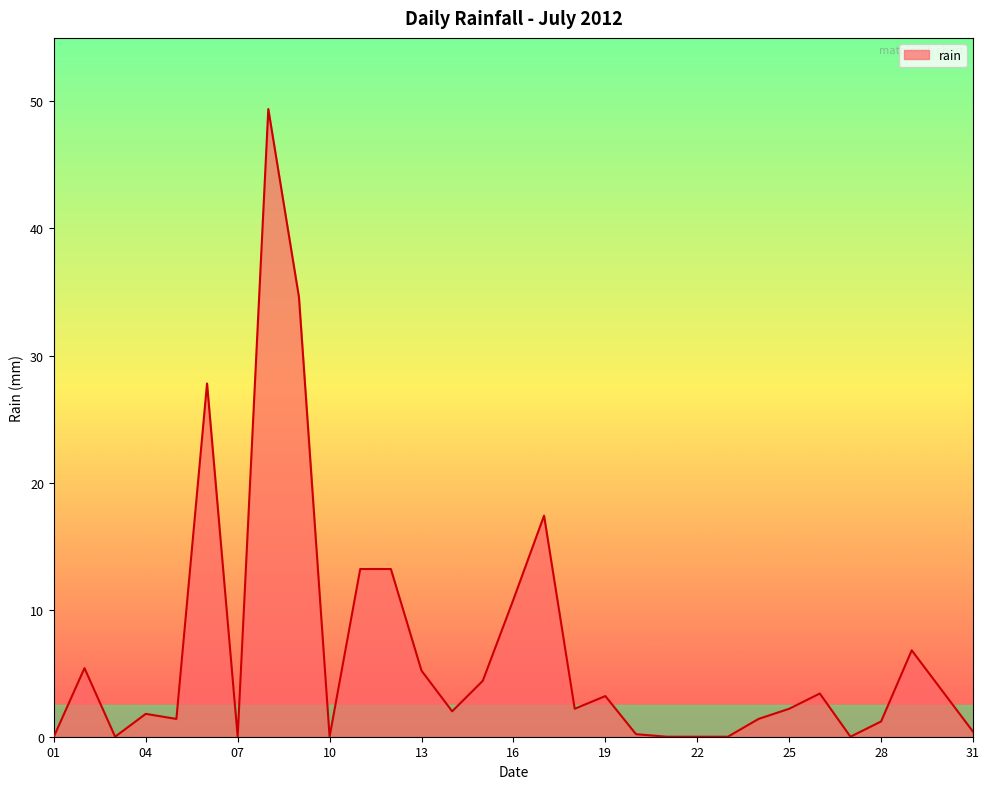

What is the greatest value displayed?

49.4